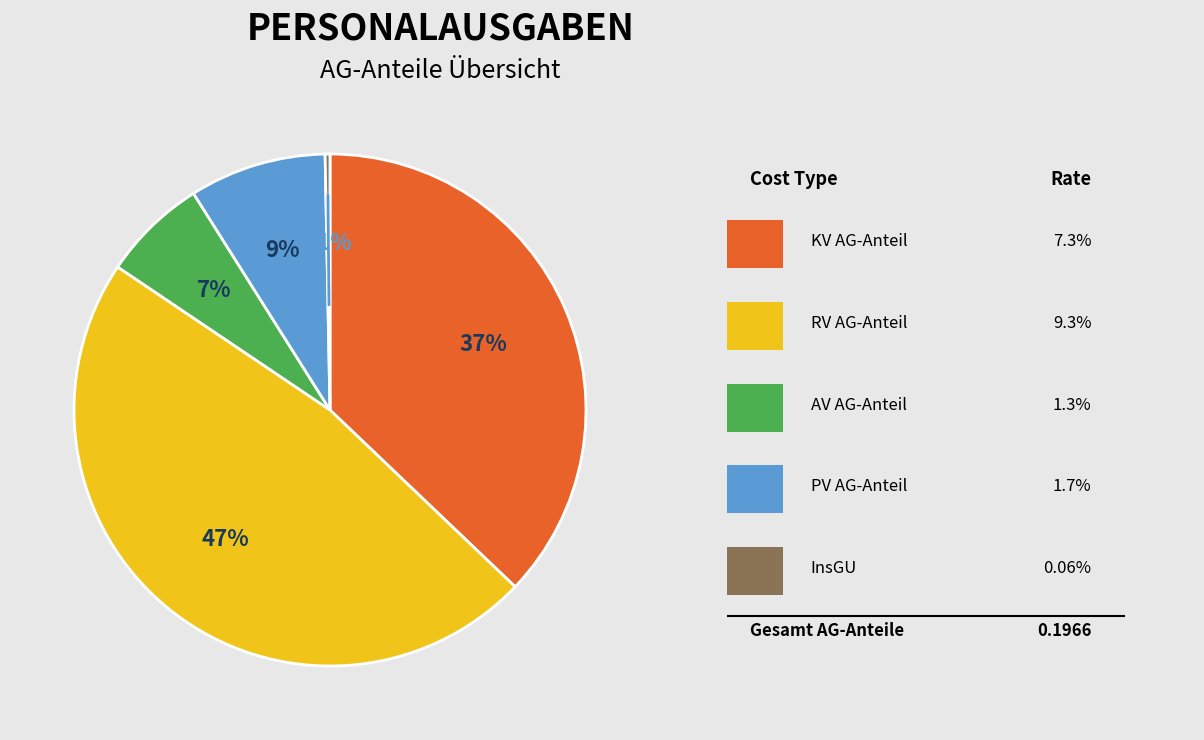

What is the smallest slice in the pie chart?

InsGU